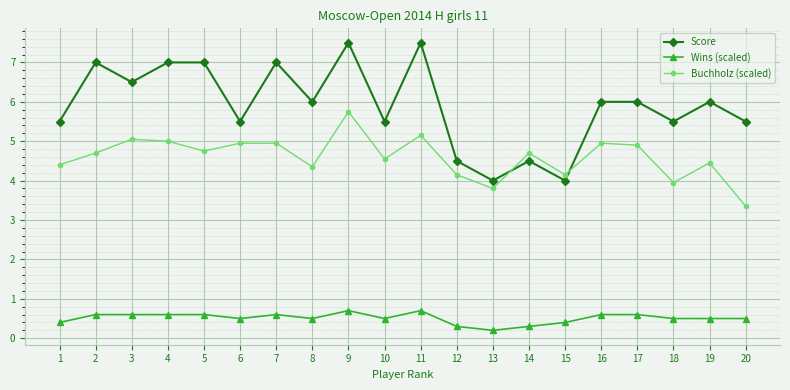

At 2, list the series in order from largest to smallest.

Score, Buchholz (scaled), Wins (scaled)